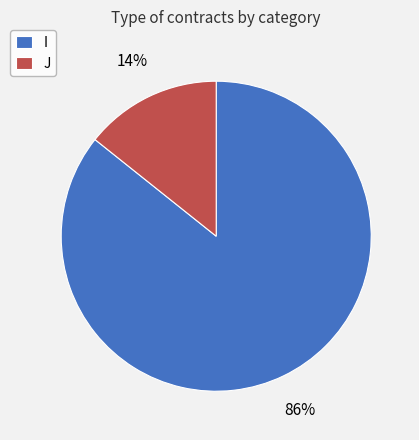

Rank the categories by value from highest to lowest.

I, J